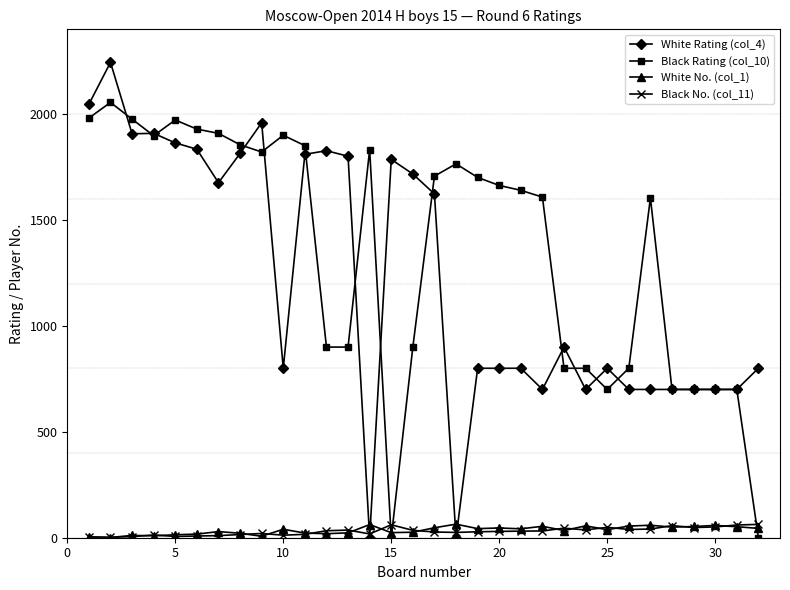

How many series are shown in this chart?

4